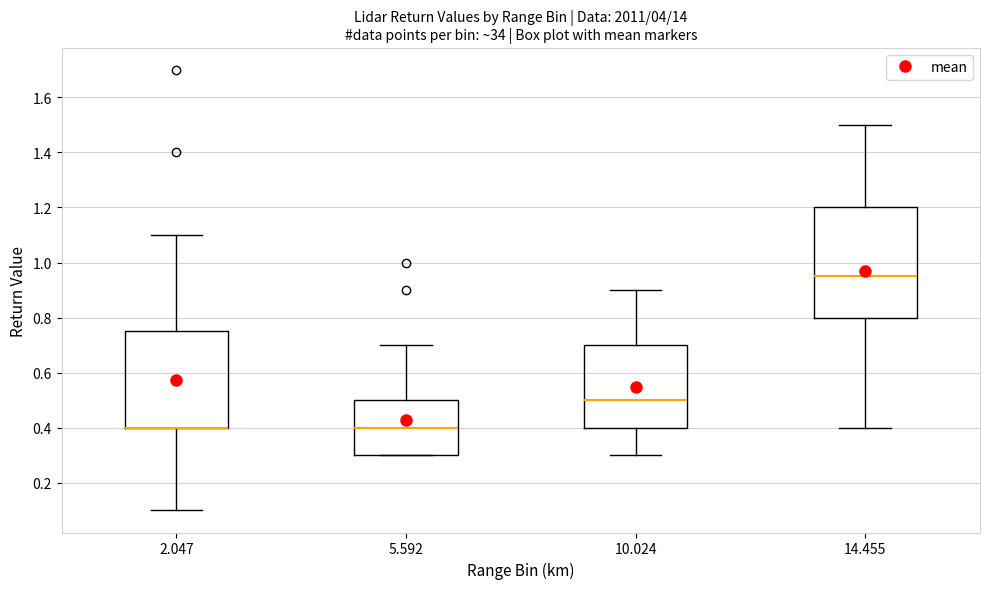

Which box is the tallest, from its lower edge to its upper edge?

14.455